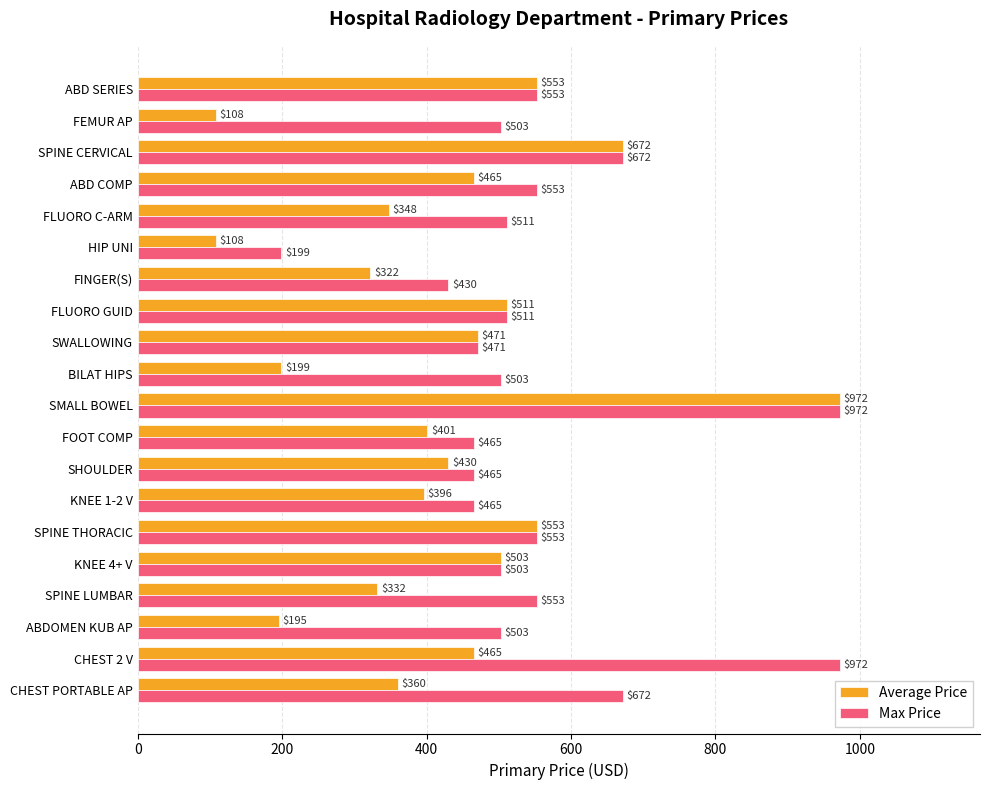

What is the highest value of the Max Price series?

972